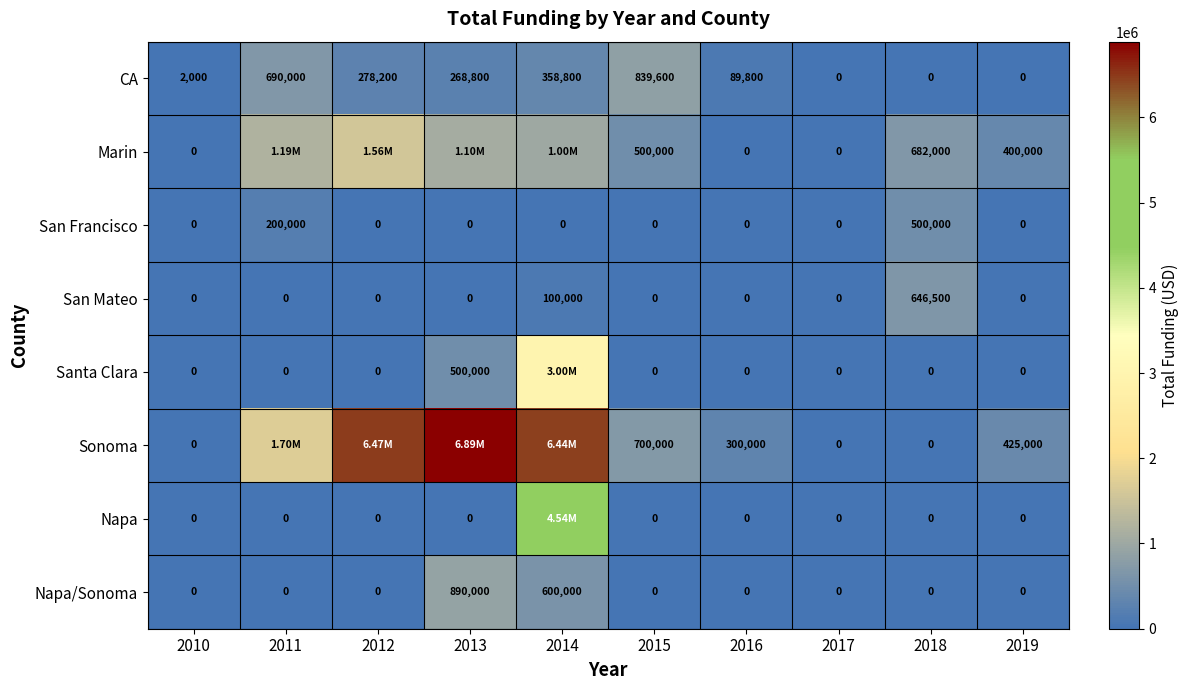

At which label does CA first exceed 268800?

2011